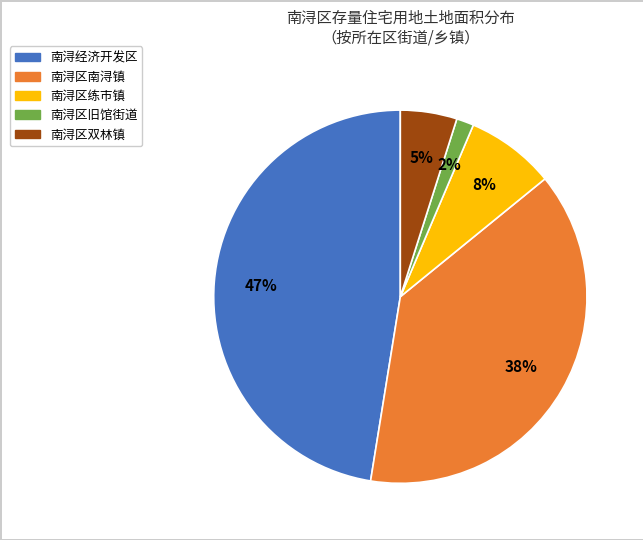

Is 南浔区练市镇 the majority of the pie?

No